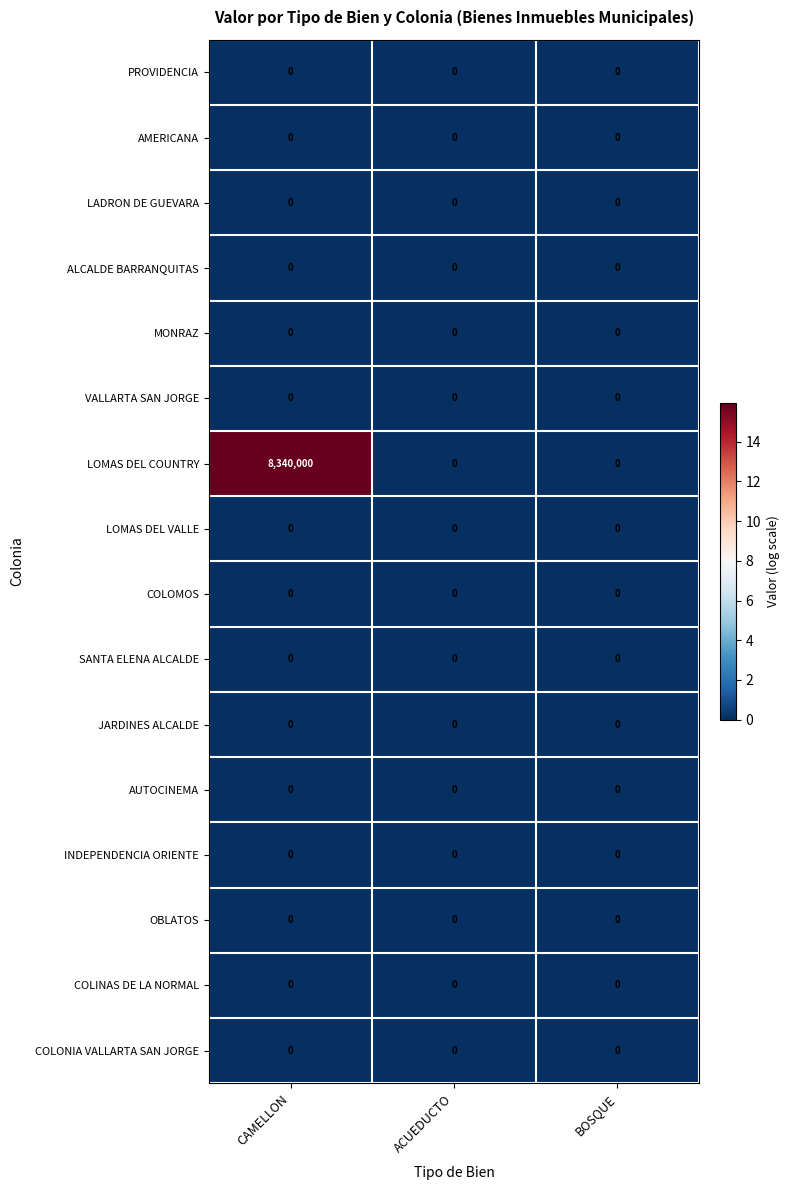

The value of COLONIA VALLARTA SAN JORGE at BOSQUE is 0. True or false?

True